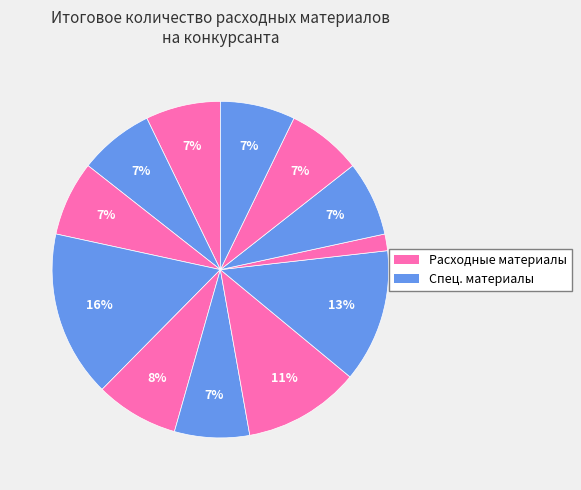

How many slices are in this pie chart?

12